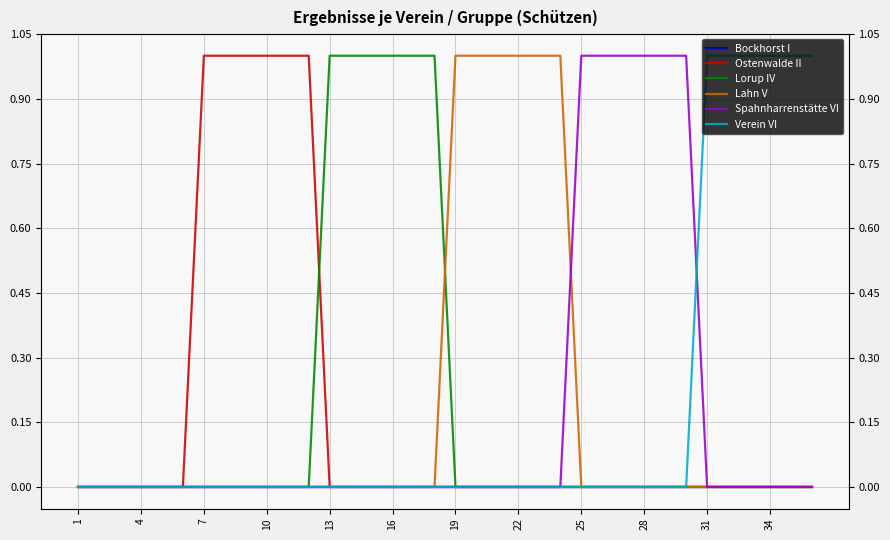

True or false: Verein VI and Lorup IV cross at least once.

False